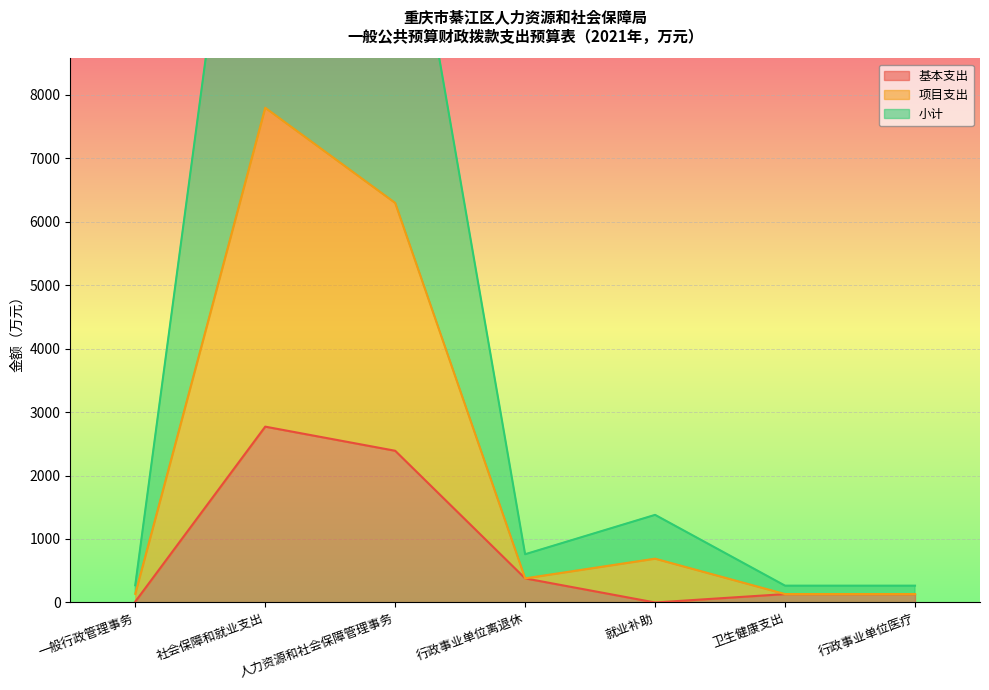

Rank the series by their maximum value, from lowest to highest.

基本支出, 项目支出, 小计